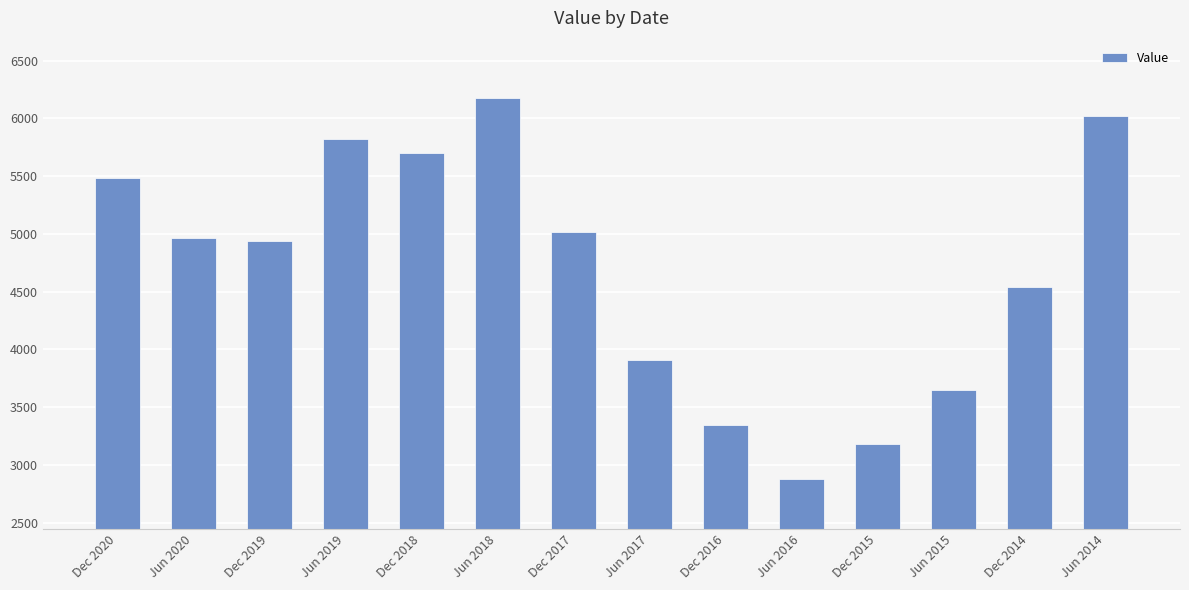

Is it true that the value at Jun 2017 is 5151?

False